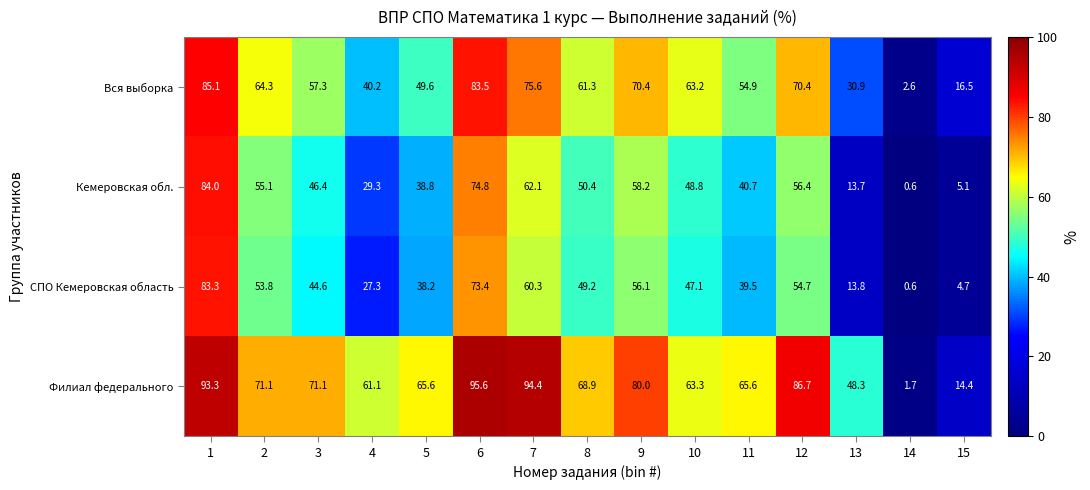

What is the total value across all series at 2?

244.3